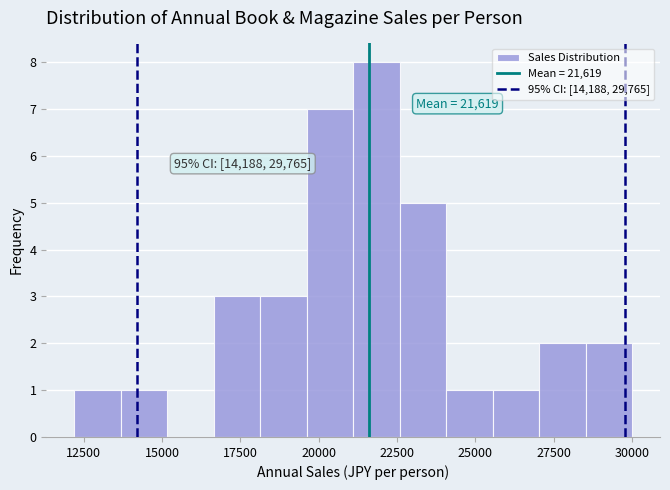

Around what value on the x-axis is the tallest bar? Give the approximate position of its centre, as read against the axis.

22000